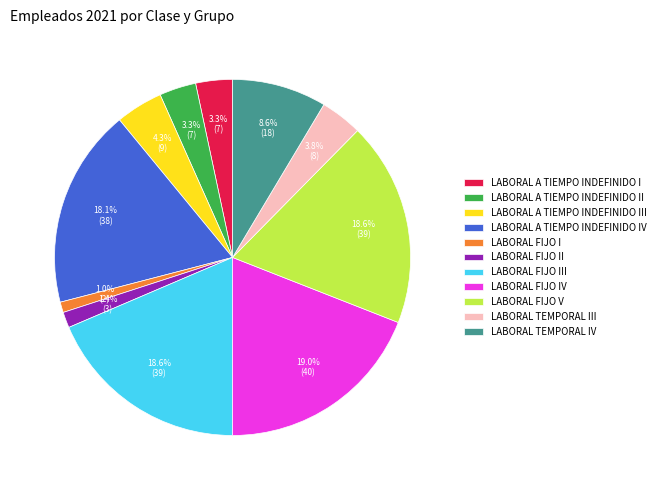

Between LABORAL TEMPORAL III and LABORAL FIJO IV, which is larger?

LABORAL FIJO IV